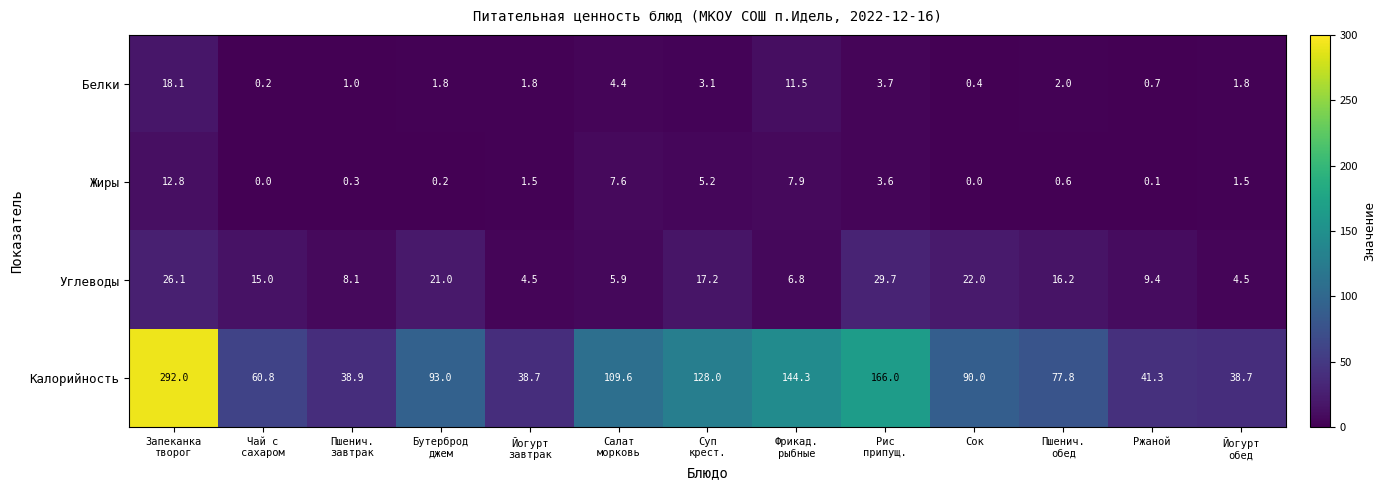

What is the difference between the highest and lowest values at Фрикад.
рыбные?

137.5